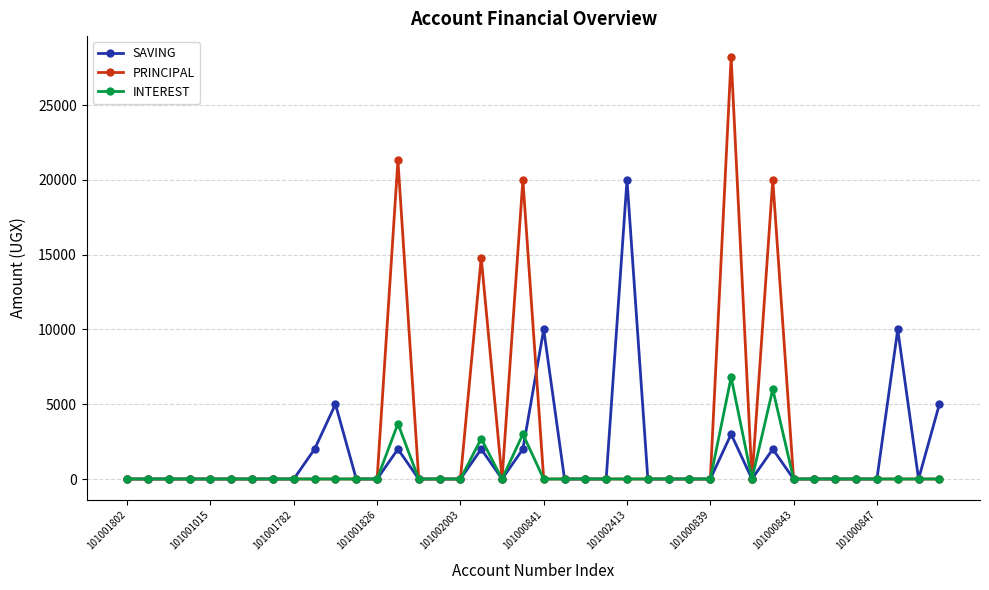

True or false: SAVING has more than 0 interior local peaks.

True